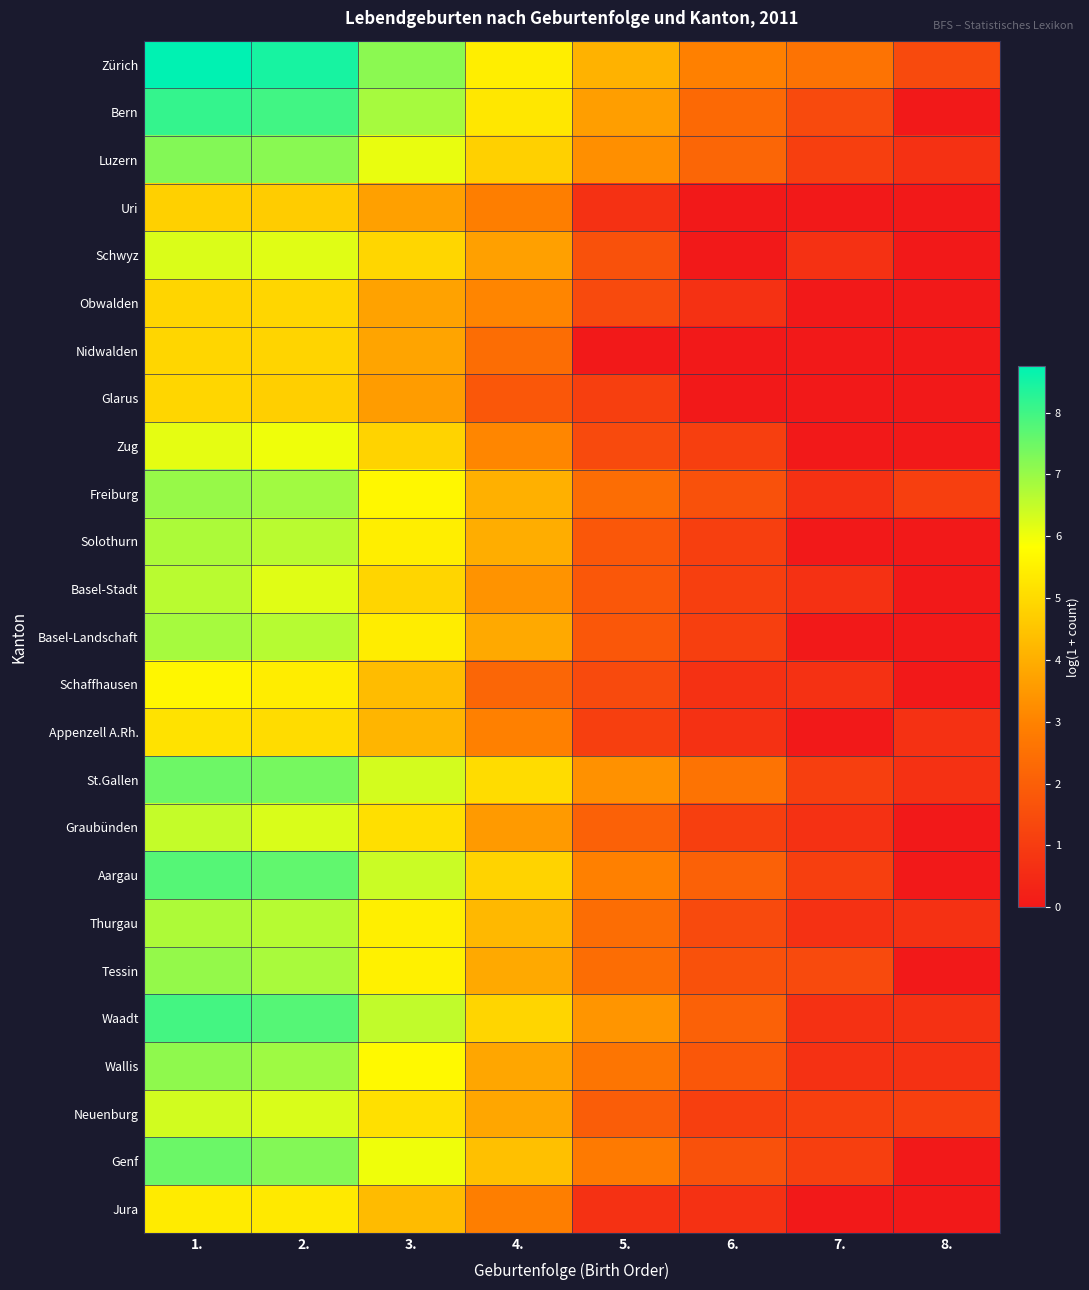

Which has a higher value, 7. or 2.?

2.